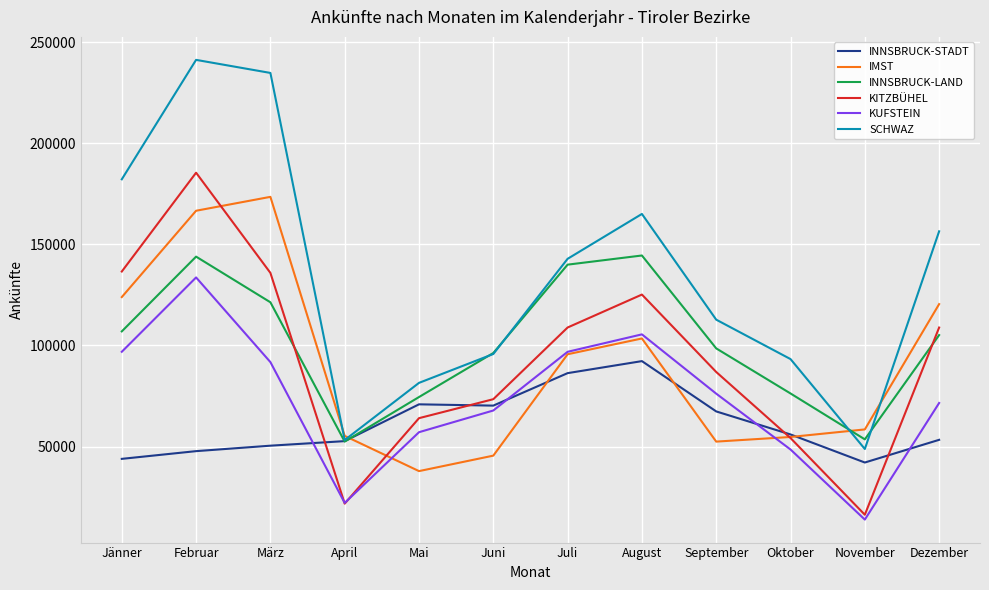

Is it true that SCHWAZ equals 311857 at Jänner?

False